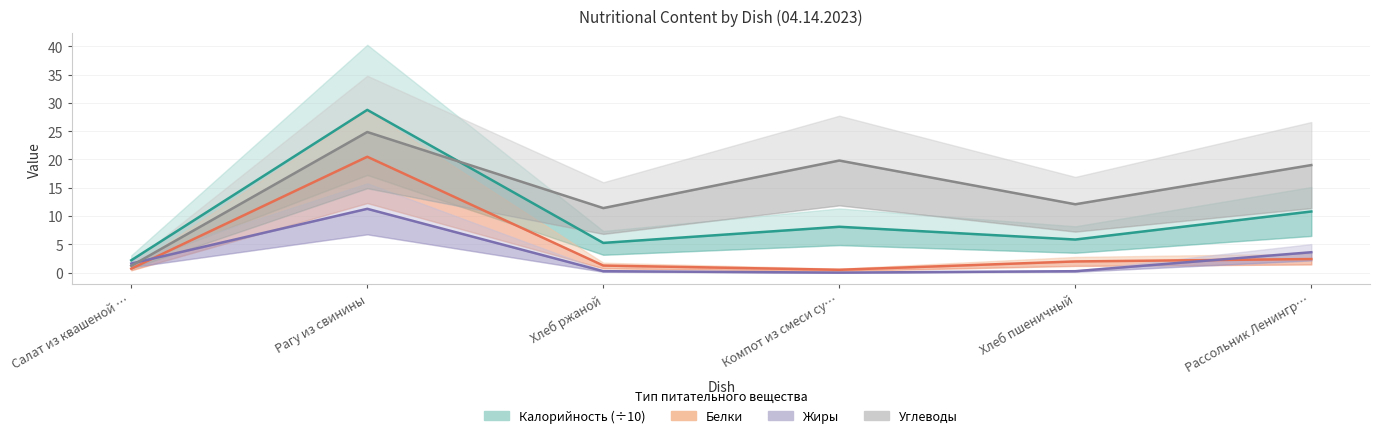

Where is the first local maximum for Жиры?

Рагу из свинины